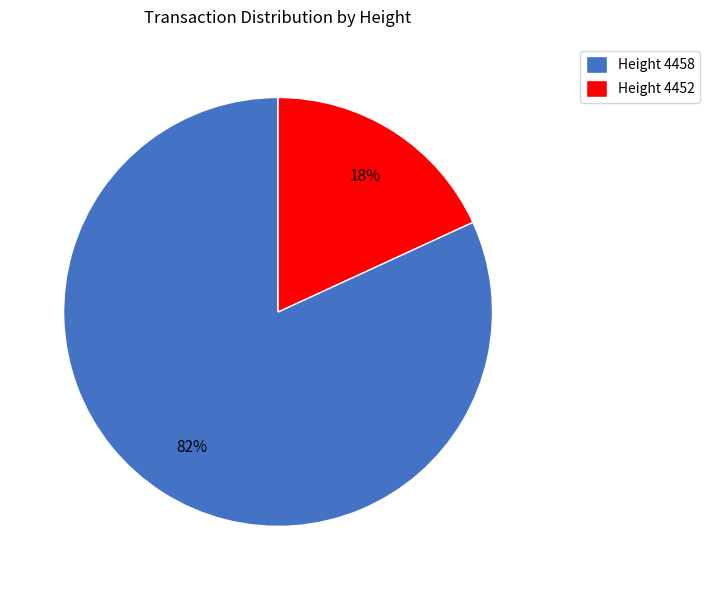

What is the largest slice in the pie chart?

Height 4458